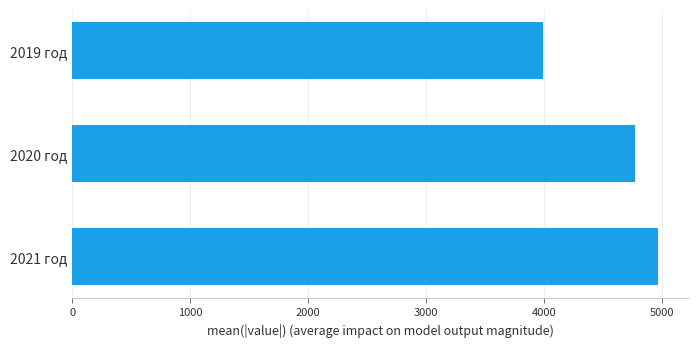

What is the greatest value displayed?

4974.1